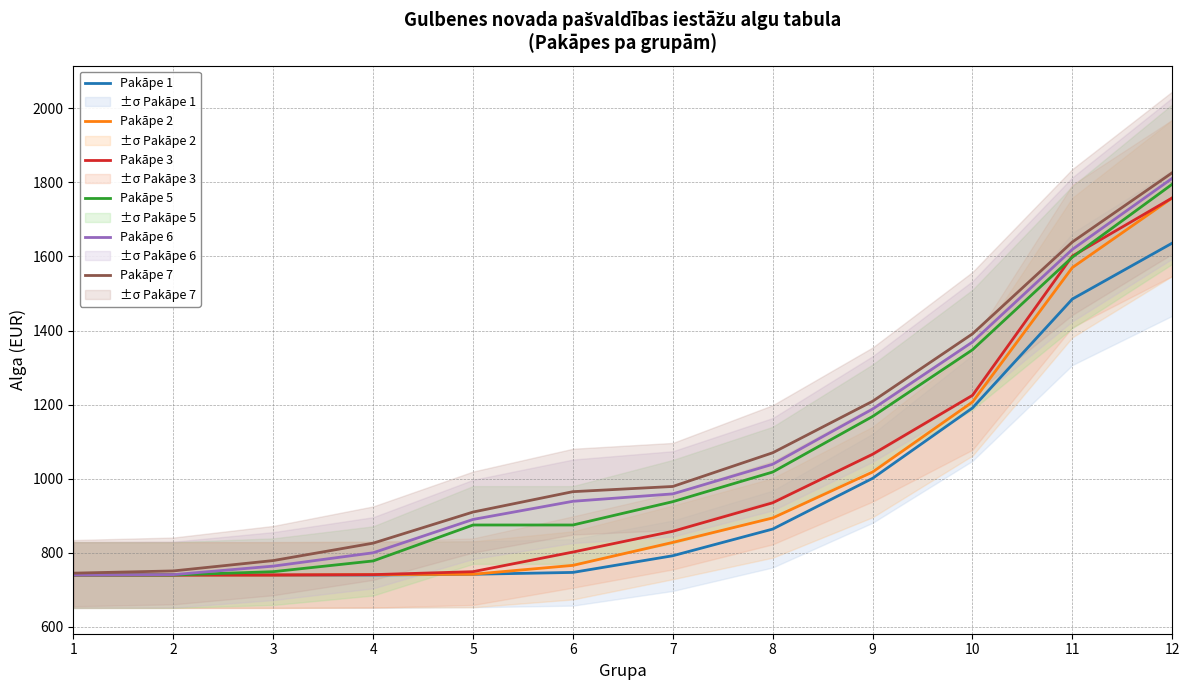

At which label does Pakāpe 5 reach its peak?

12